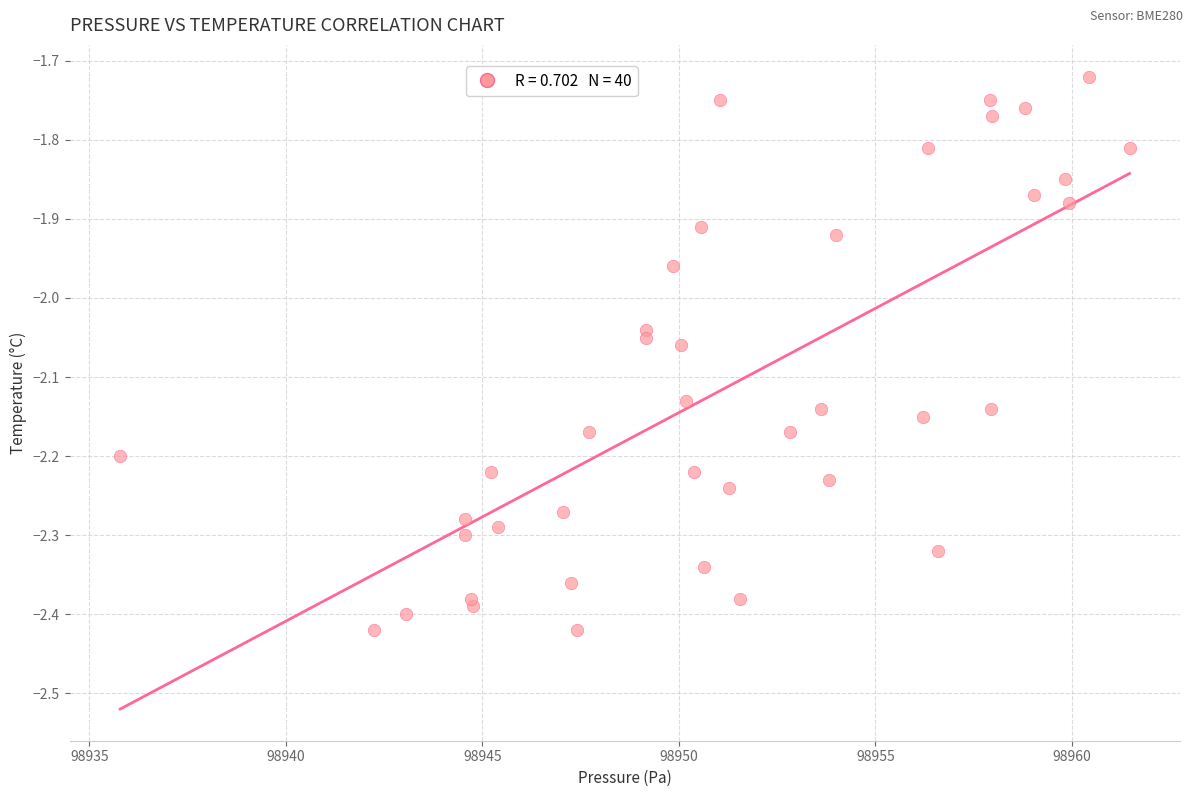

What is the range of Y values (max minus min)?

0.7